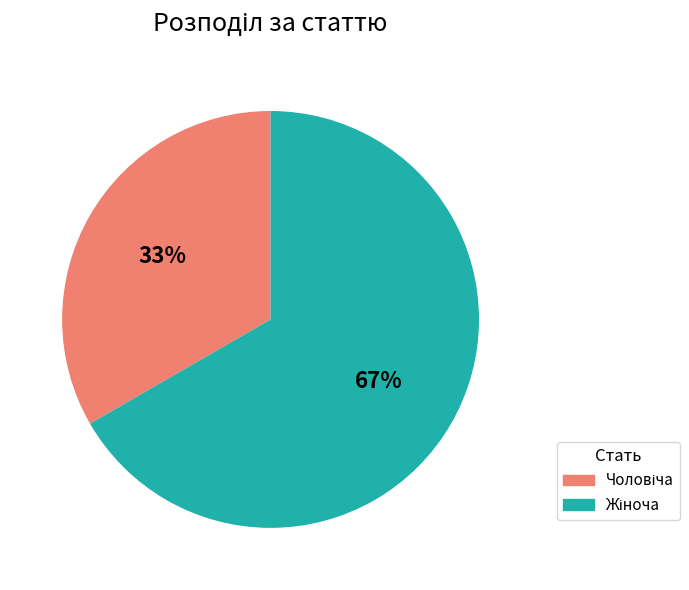

Does any single category account for the majority?

Yes